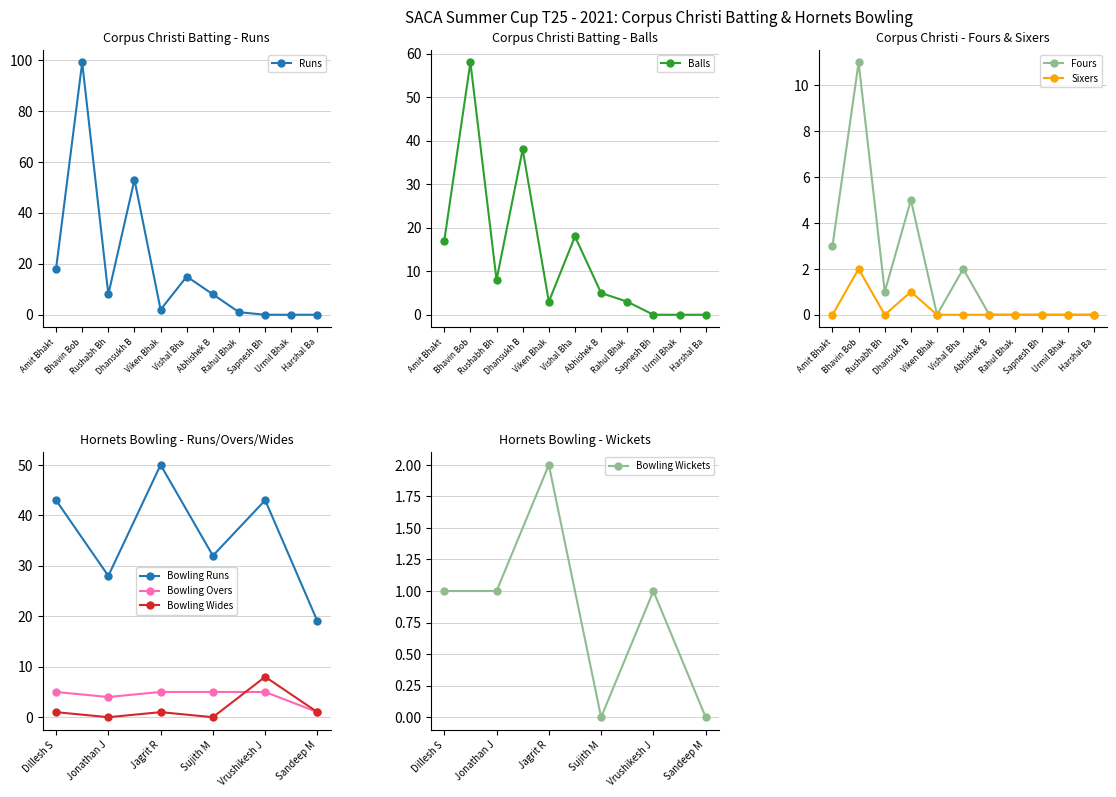

What is the value of the Fours point at the 4th from the left?

5